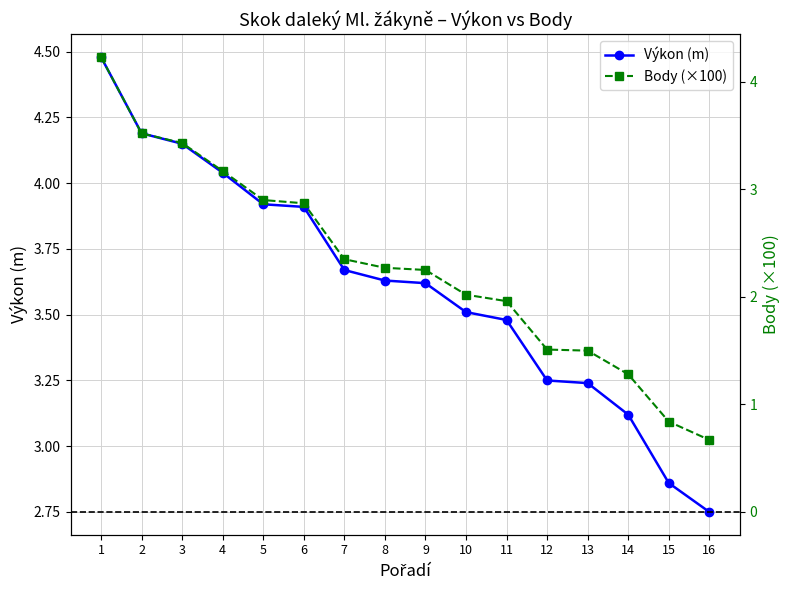

What is the total value across all series at 15?

3.7